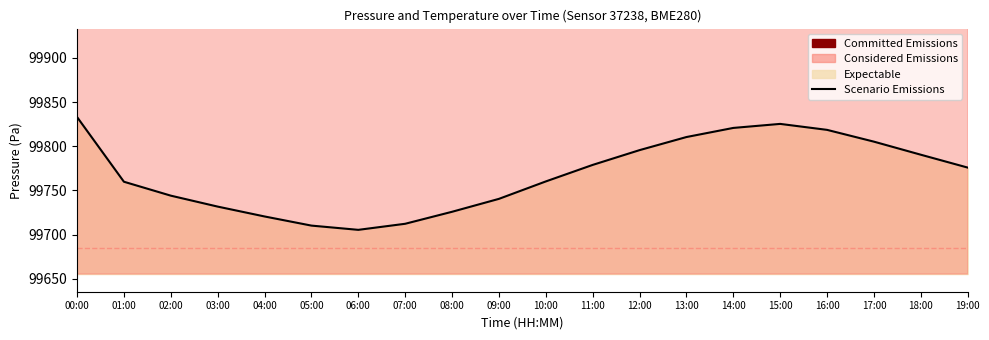

True or false: there are more than 1 points higher than both neighbors.

False